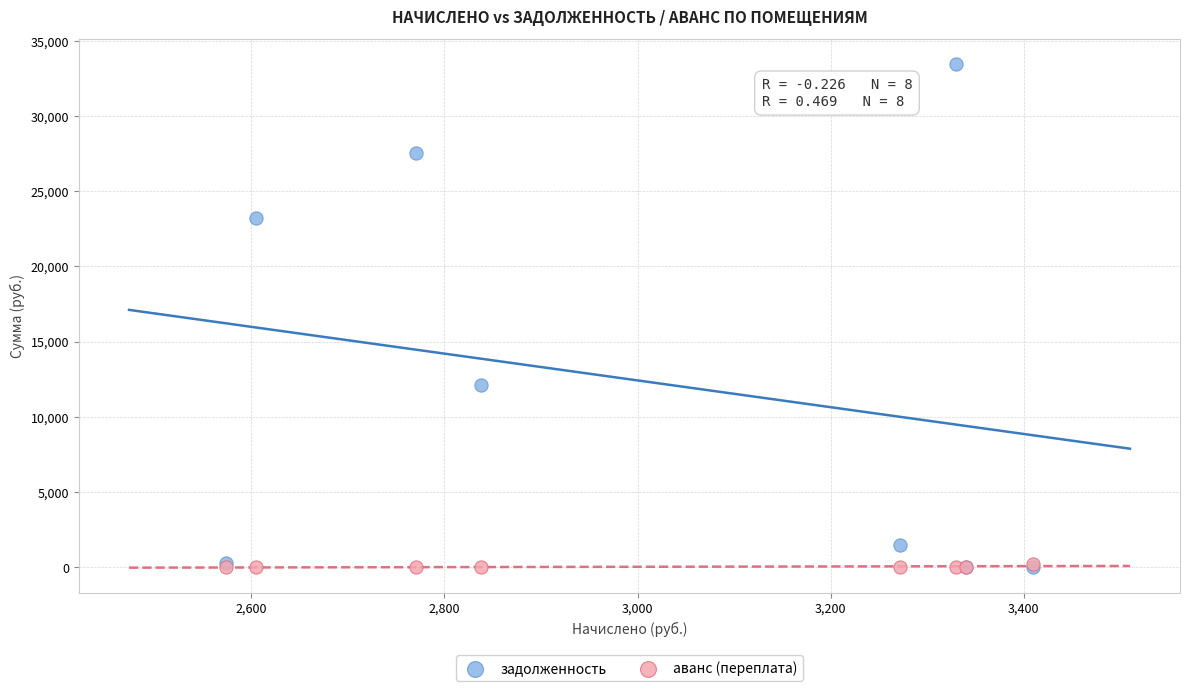

Across all series, what Y value is closest to 16713?

12137.7